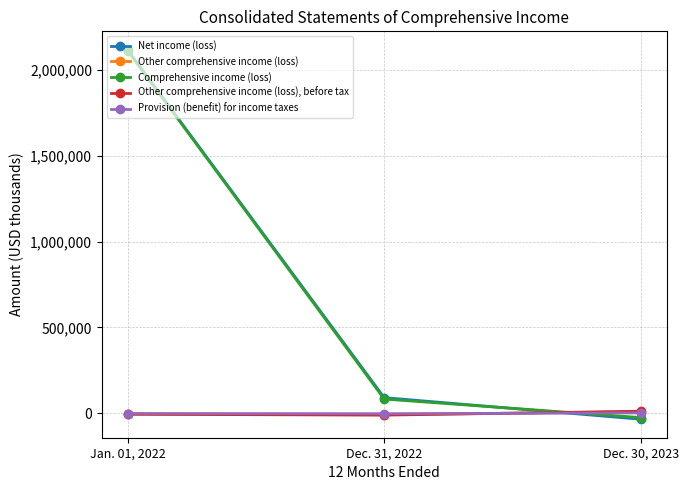

Rank the series at Jan. 01, 2022 from lowest to highest value.

Other comprehensive income (loss), before tax, Other comprehensive income (loss), Provision (benefit) for income taxes, Comprehensive income (loss), Net income (loss)